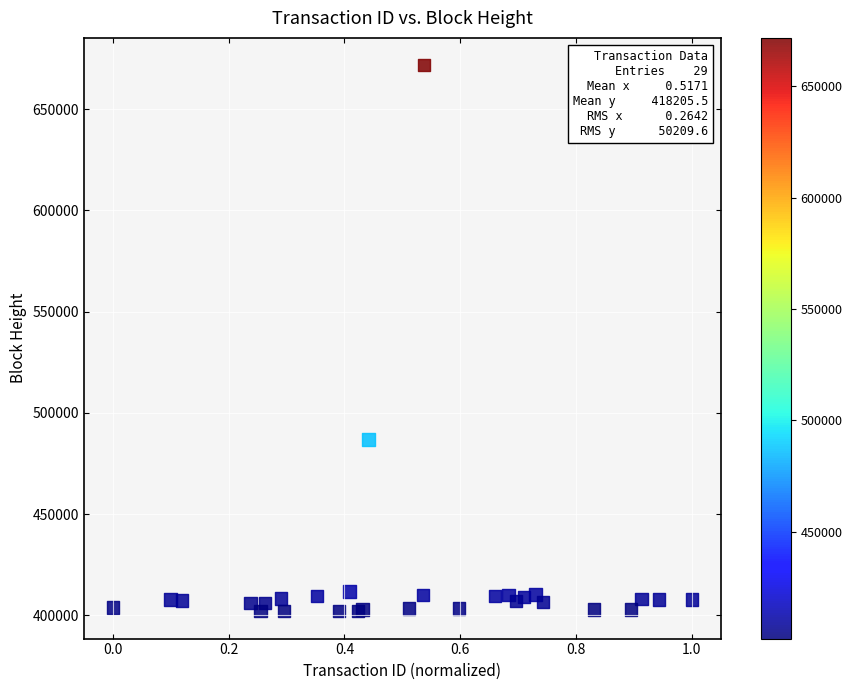

What Y value in the scatter plot is closest to 536879?

486791